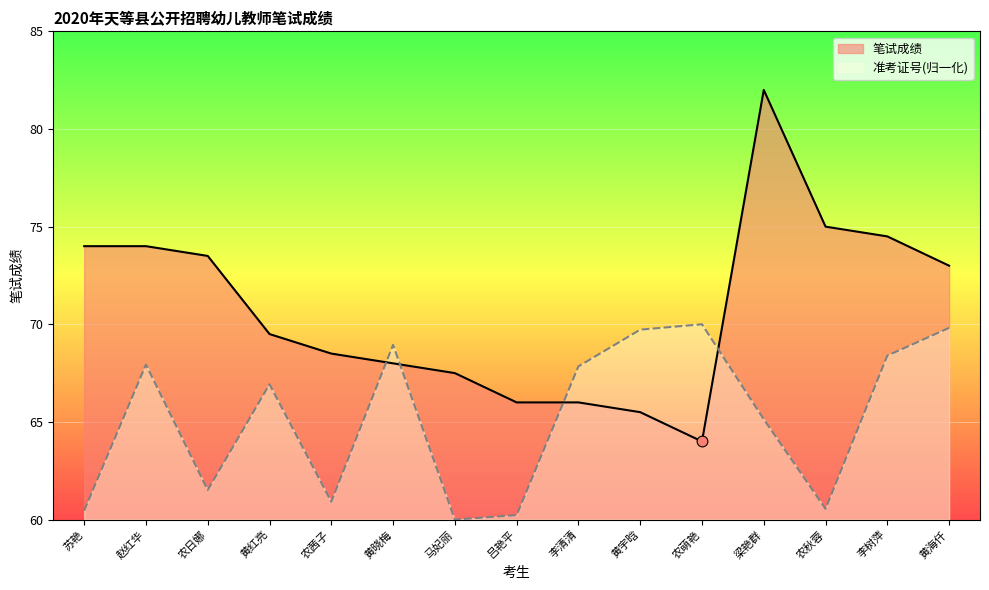

Which series has the widest spread of Y values?

笔试成绩